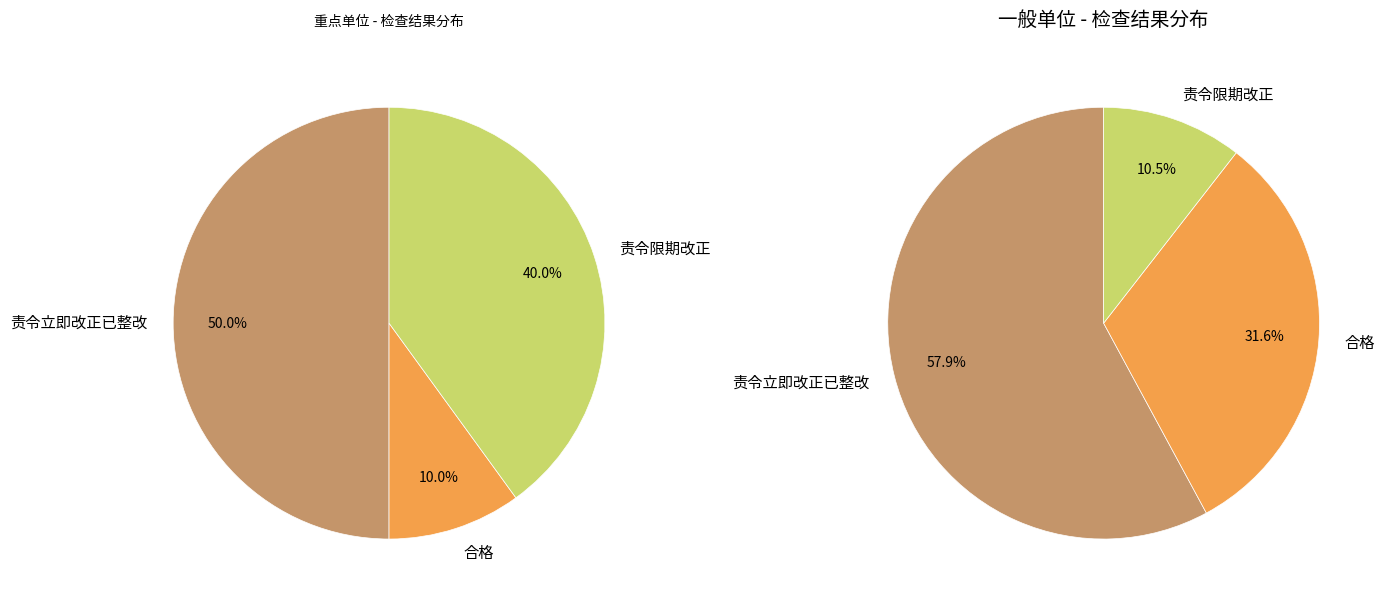

What is the largest slice in the pie chart?

责令立即改正已整改